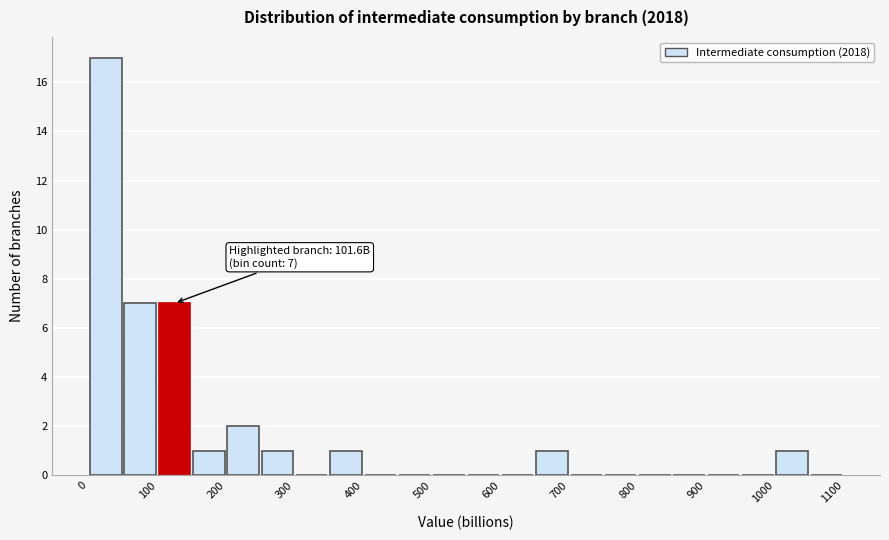

Which range on the x-axis has the tallest bar?

0 to 50